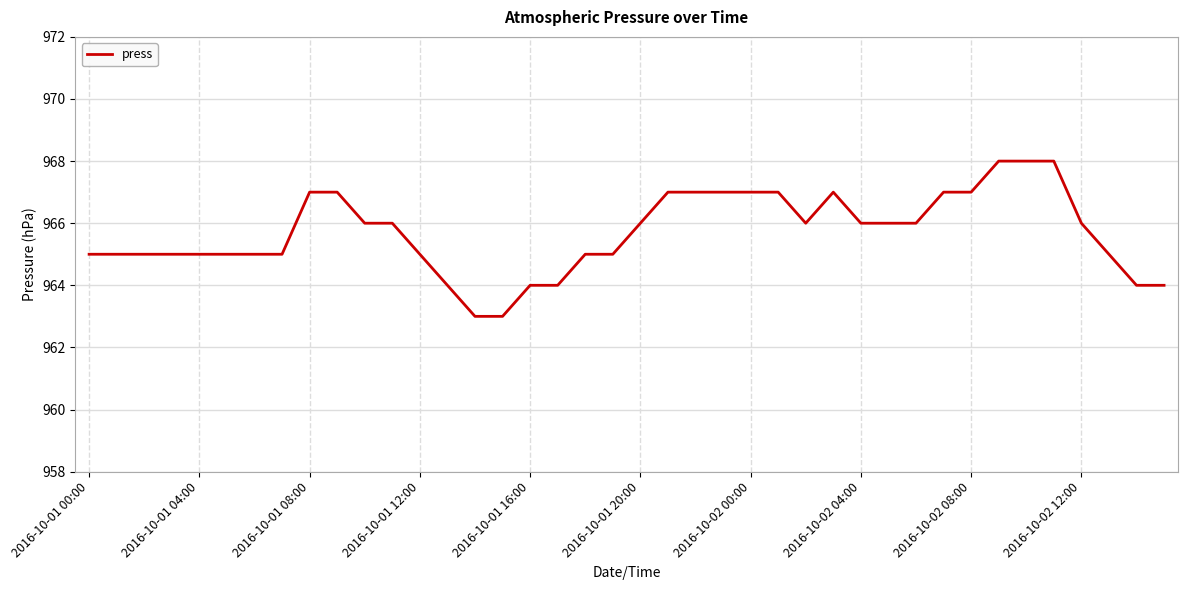

What is the maximum value shown in the chart?

968